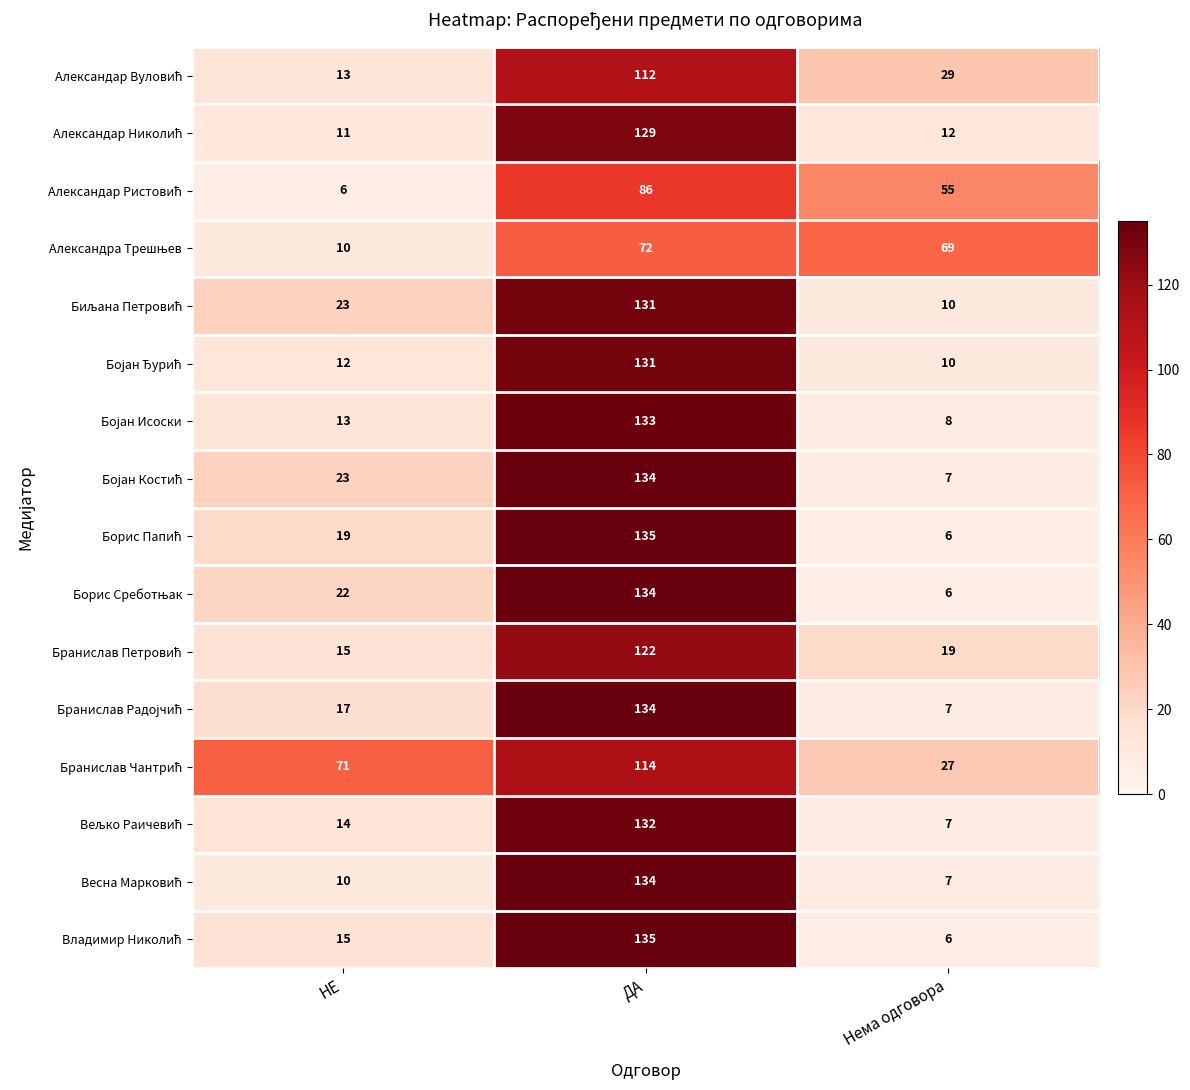

What is the greatest value displayed?

135